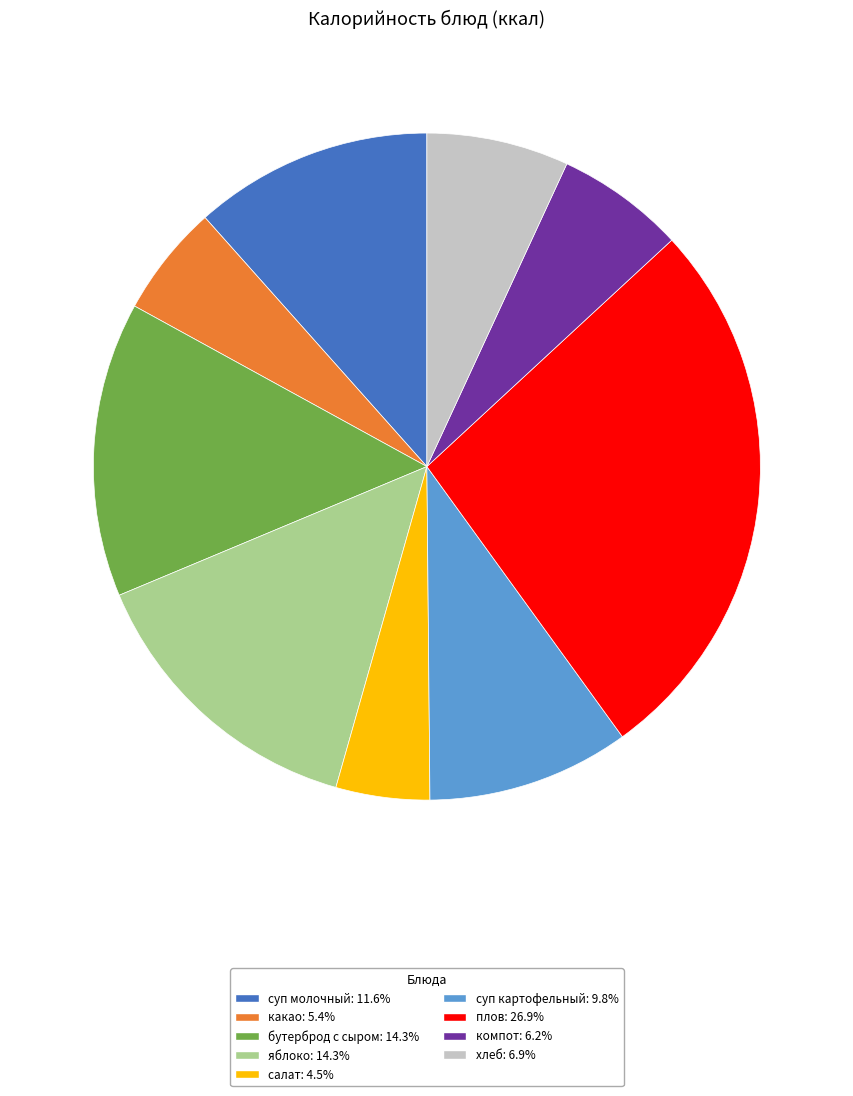

The яблоко slice represents 24% of the pie. True or false?

False